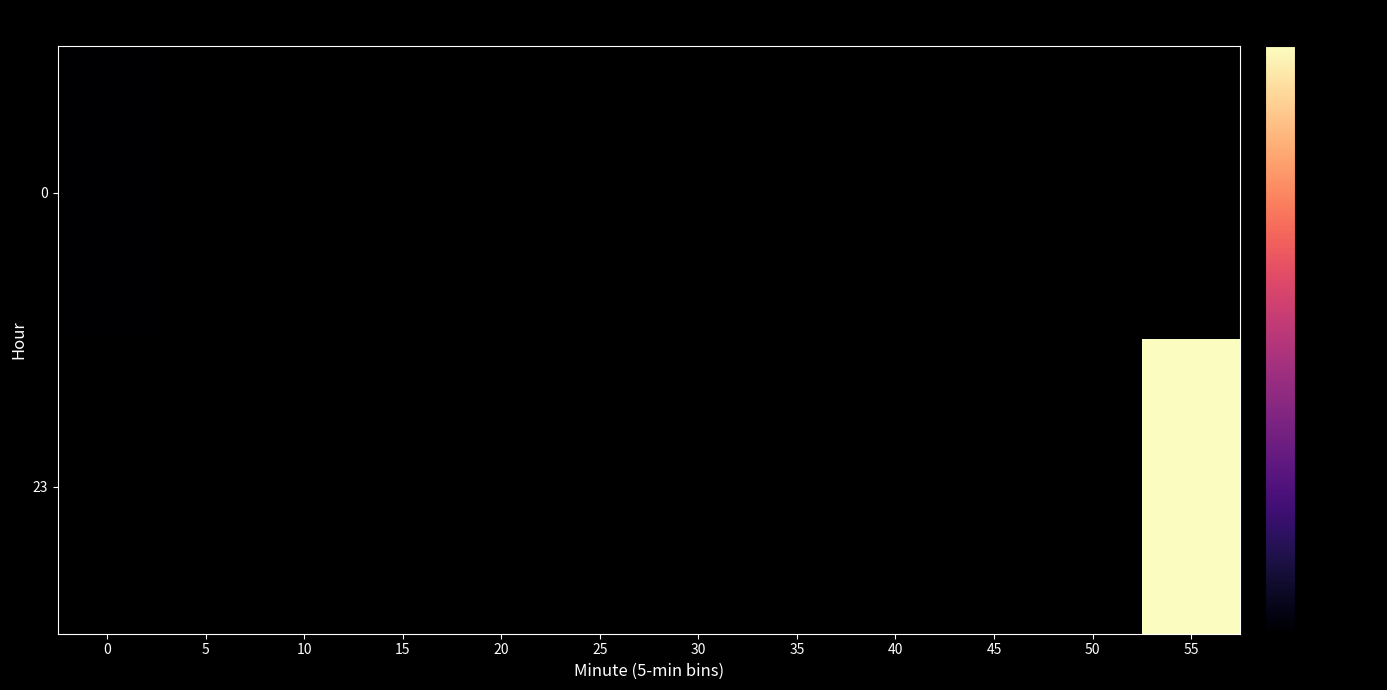

Is the value of 0 at 15 greater than the value of 23 at 25?

No